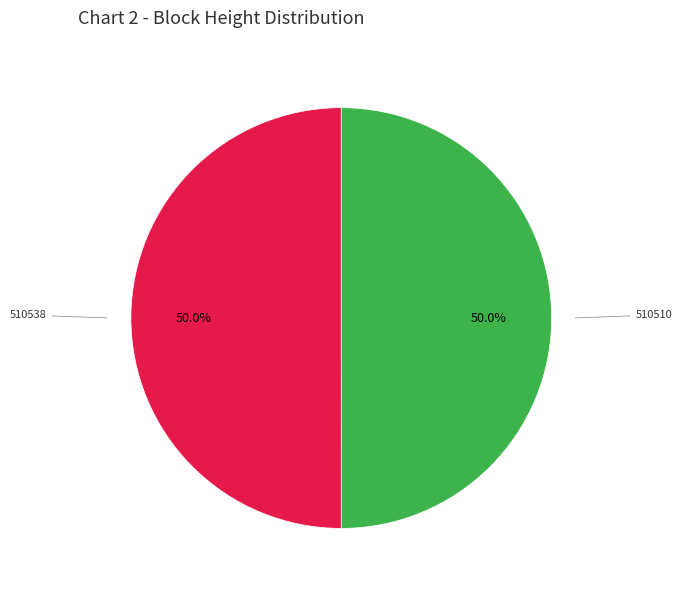

What percentage is the 510510 slice, to the nearest percent?

50%